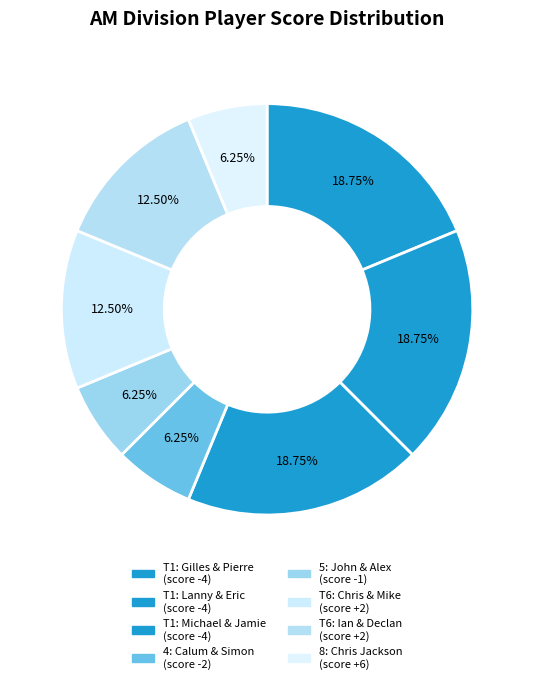

Count the number of slices in the pie.

8